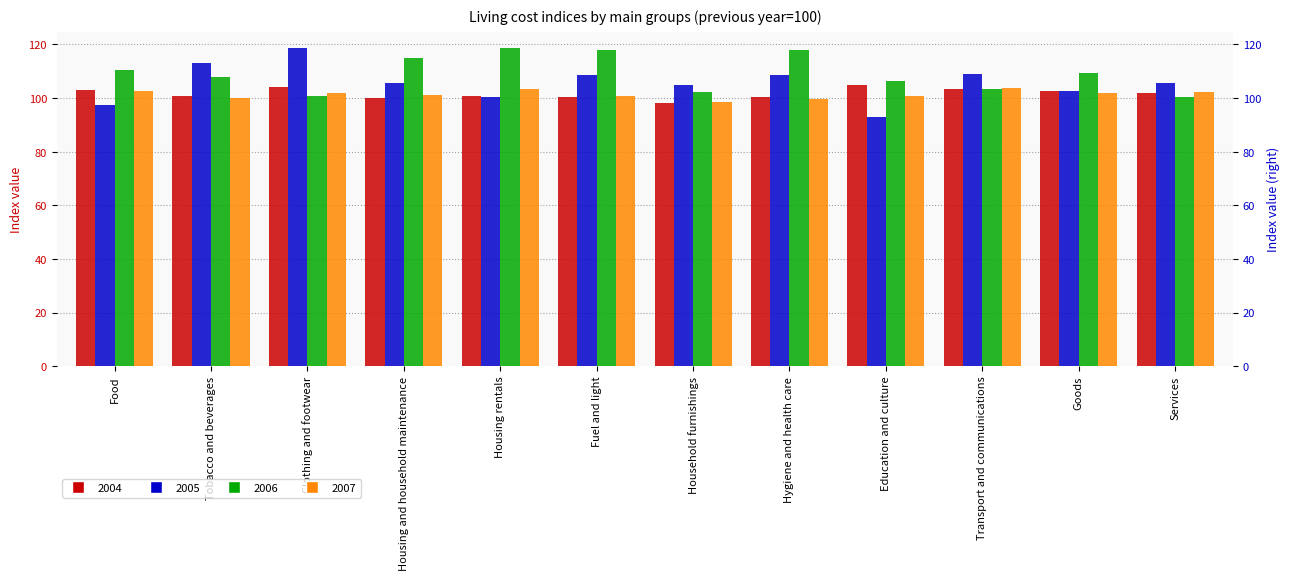

How many bars are there in each group?

4